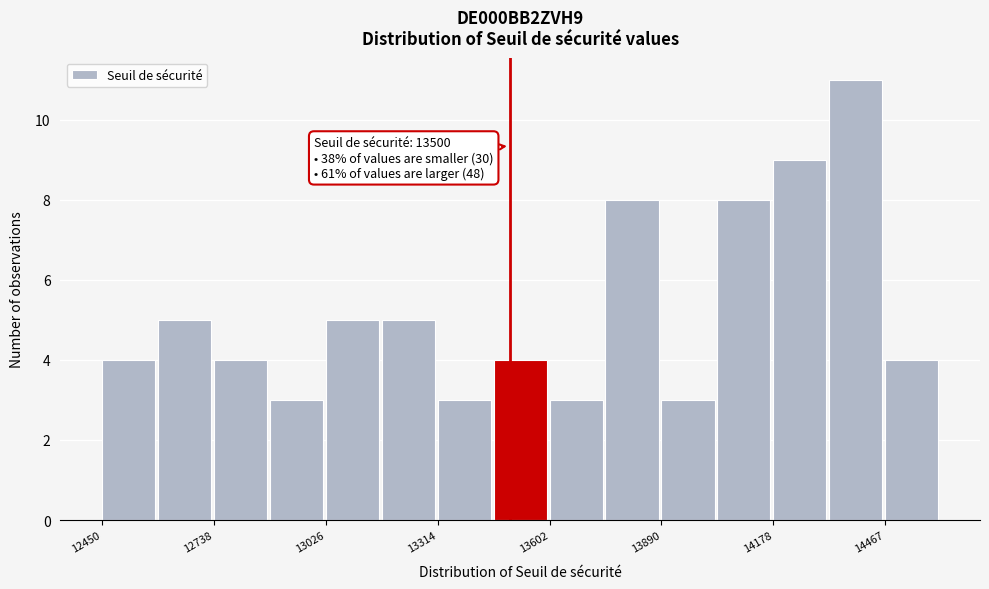

Around what value on the x-axis is the tallest bar? Give the approximate position of its centre, as read against the axis.

14400